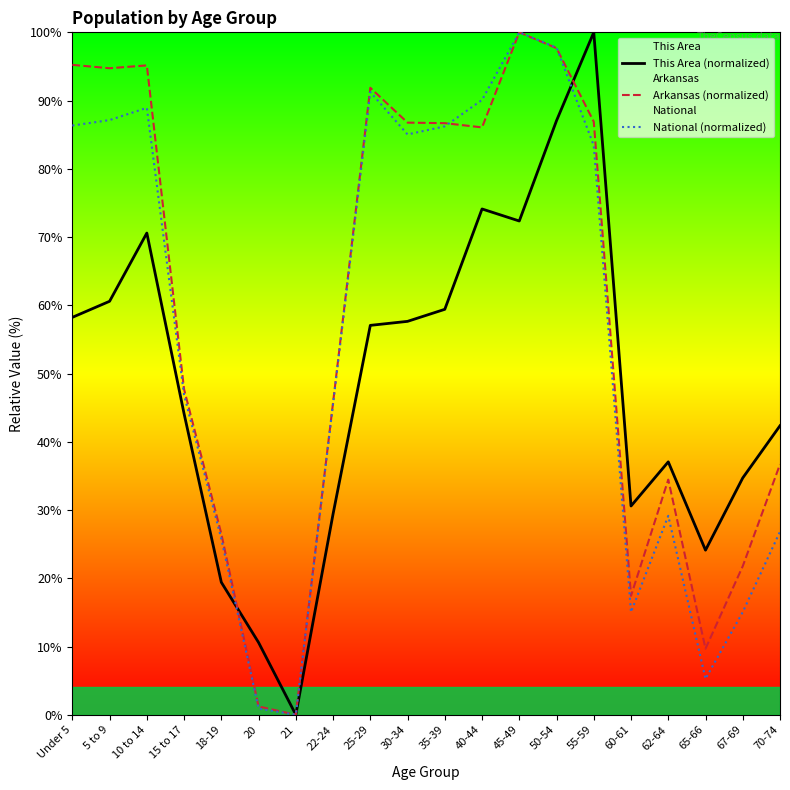

Rank the series at 62-64 from lowest to highest value.

National (normalized), Arkansas (normalized), This Area (normalized)